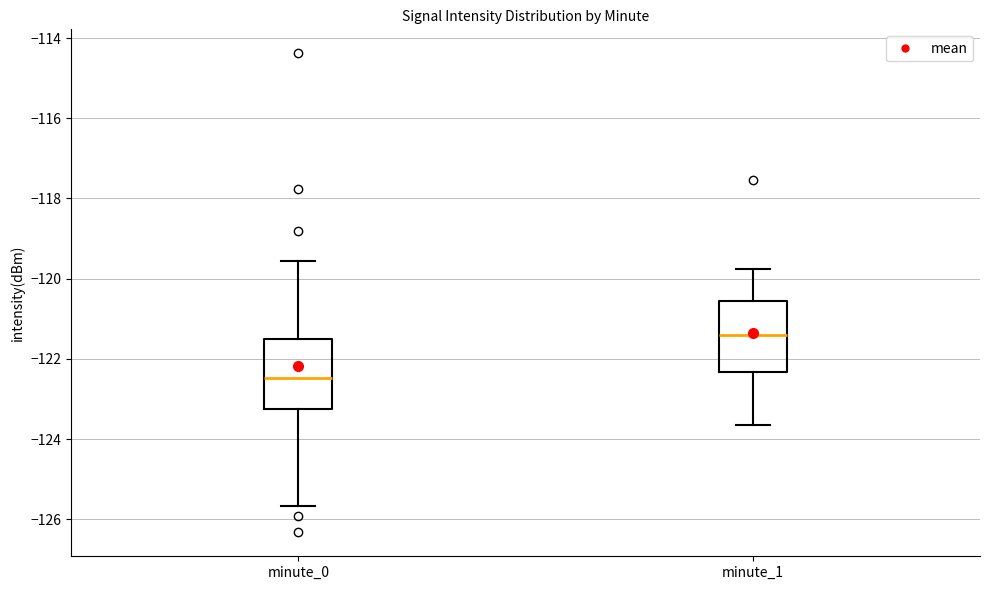

Reading left to right, read every box against the y-axis: the position of its median line, the range the box covers, and the ends of its whiskers. The values are not printed on the chart, so give them approximately, as read against the axis.

minute_0: median -122.4, box -123.2 to -121.6, whiskers -125.6 to -119.6
minute_1: median -121.4, box -122.4 to -120.6, whiskers -123.6 to -119.8